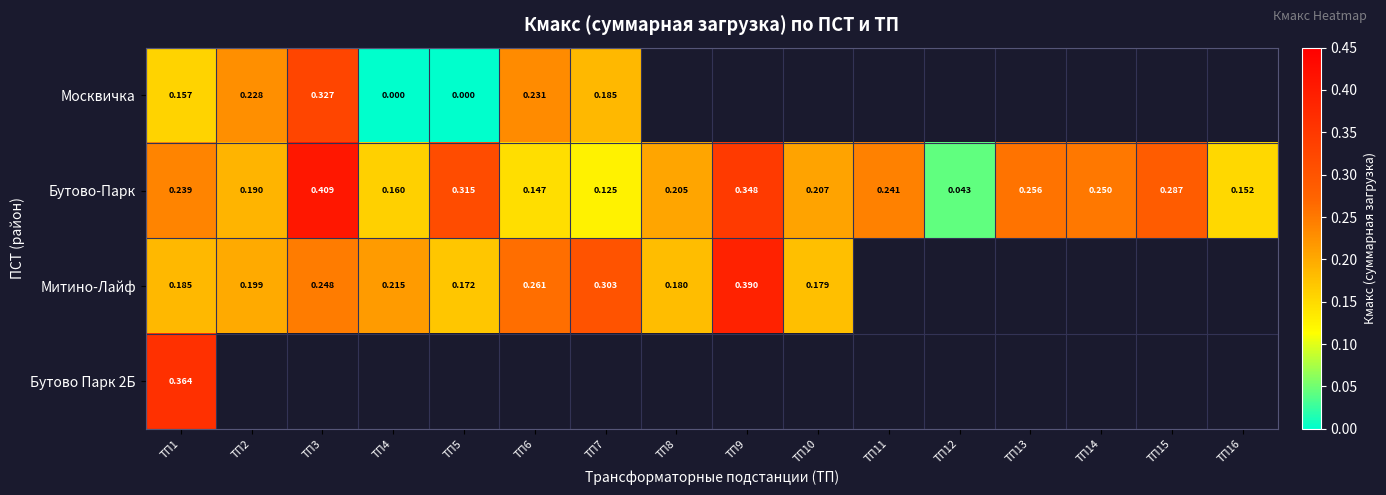

List the labels in order of Бутово-Парк value, largest first.

ТП3, ТП9, ТП5, ТП15, ТП13, ТП14, ТП11, ТП1, ТП10, ТП8, ТП2, ТП4, ТП16, ТП6, ТП7, ТП12